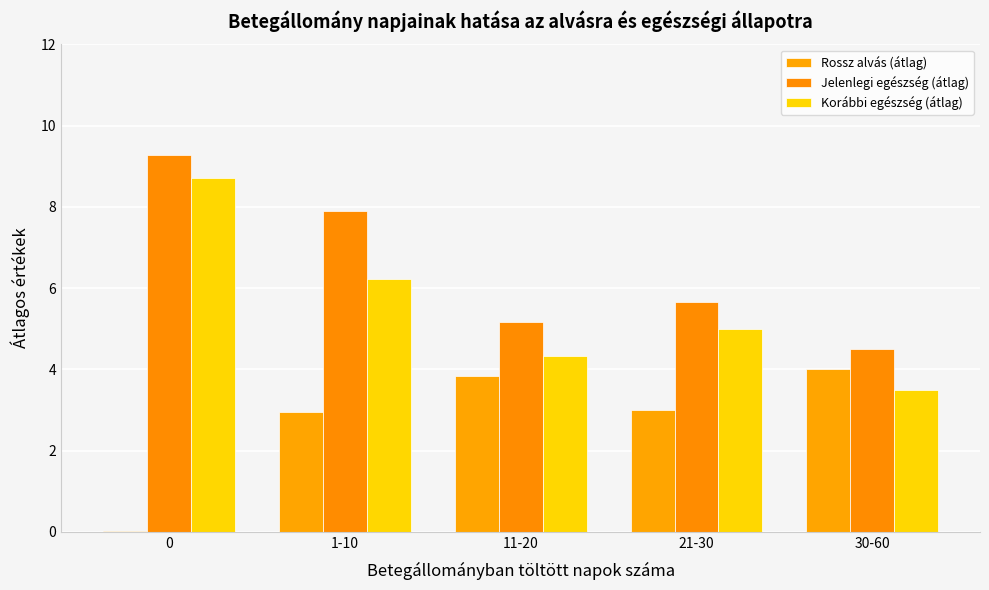

Reading left to right, transcribe all the data shown in this chart.

Rossz alvás (átlag): 0.0	3.0	3.8	3.0	4.0
Jelenlegi egészség (átlag): 9.3	7.9	5.2	5.7	4.5
Korábbi egészség (átlag): 8.7	6.2	4.3	5.0	3.5